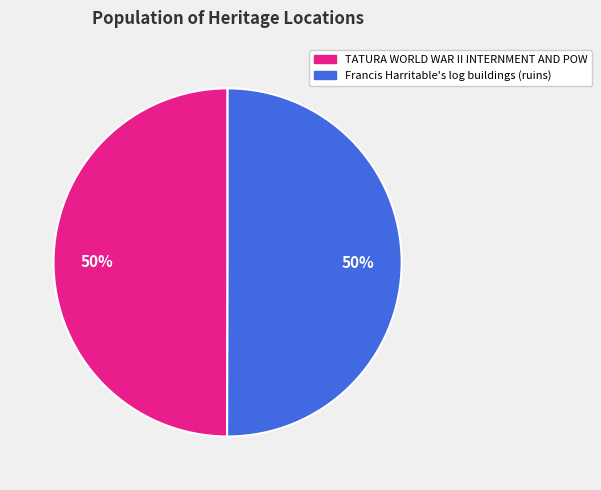

True or false: Francis Harritable's log buildings (ruins) accounts for 60% of the total.

False